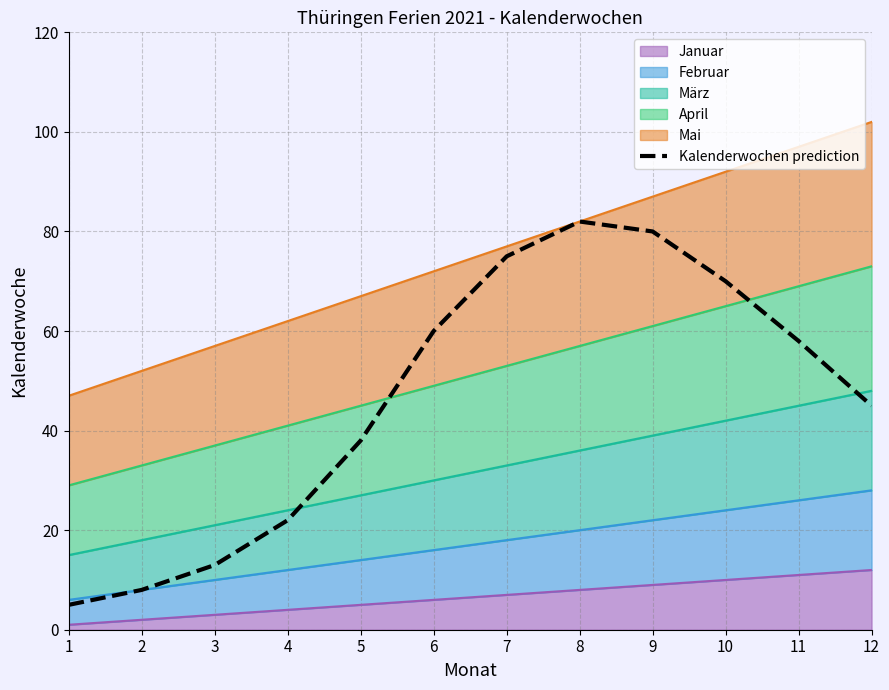

What is the change in value from 6 to 7?

+15